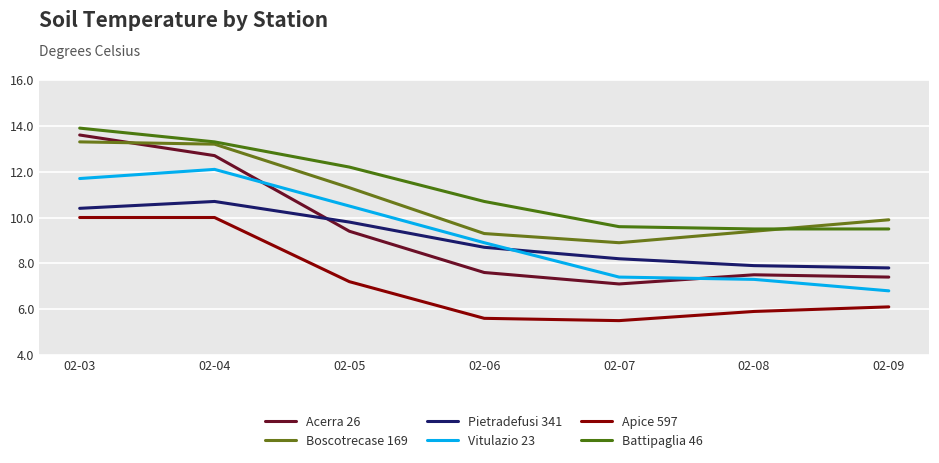

In Apice 597, how many points are lower than both neighbors (excluding endpoints)?

1